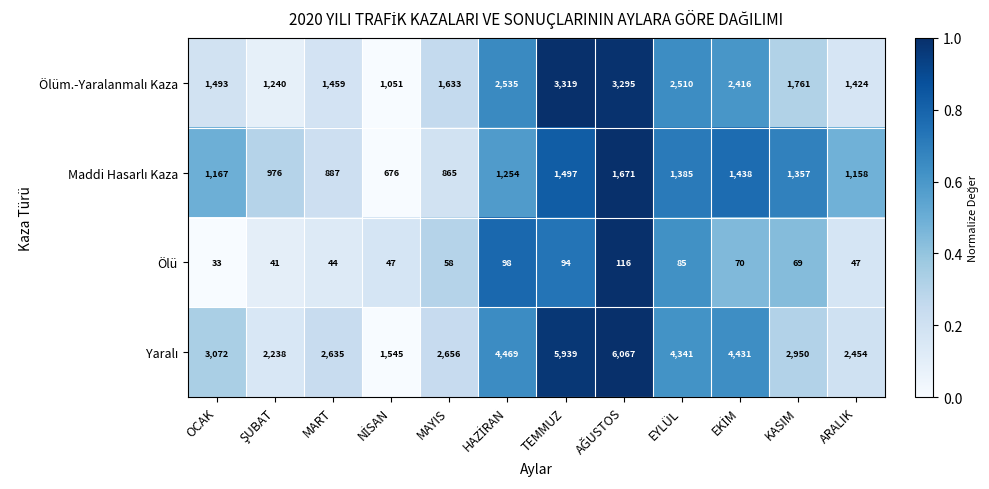

At how many categories does at least one series exceed 331?

12